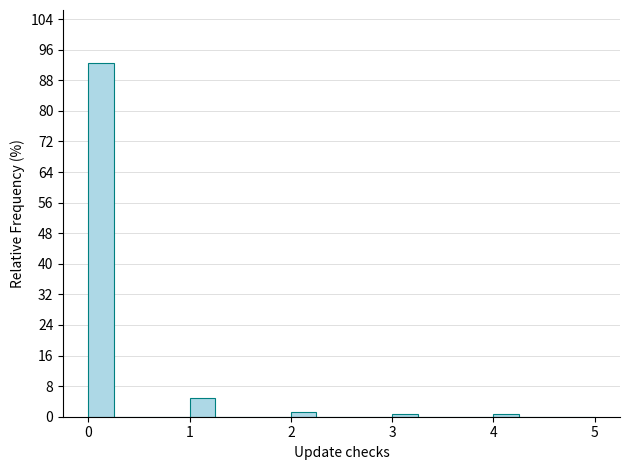

Around what value on the x-axis is the tallest bar? Give the approximate position of its centre, as read against the axis.

0.1